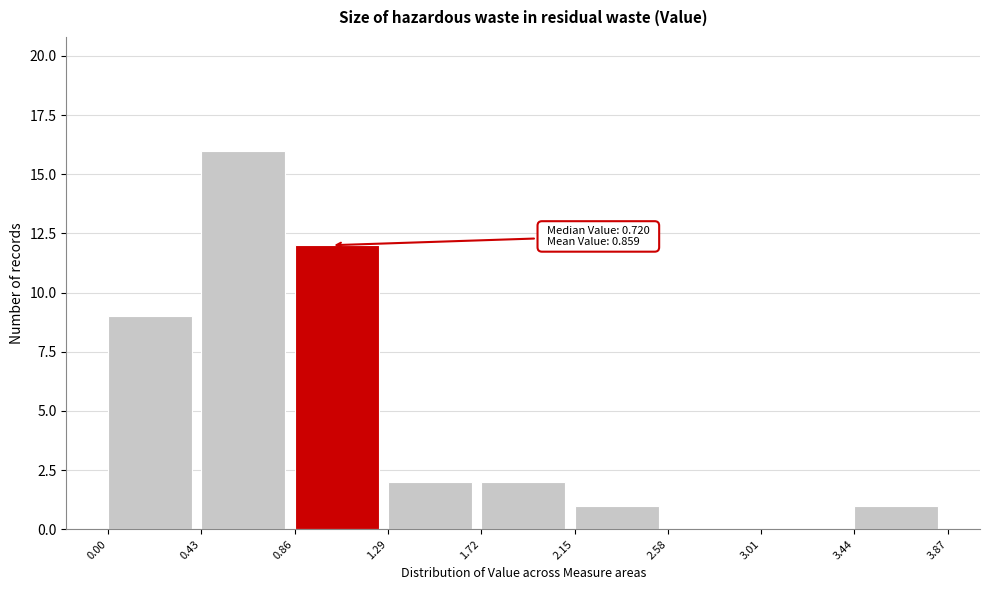

Over which range of the x-axis is the bar tallest?

0.43 to 0.86